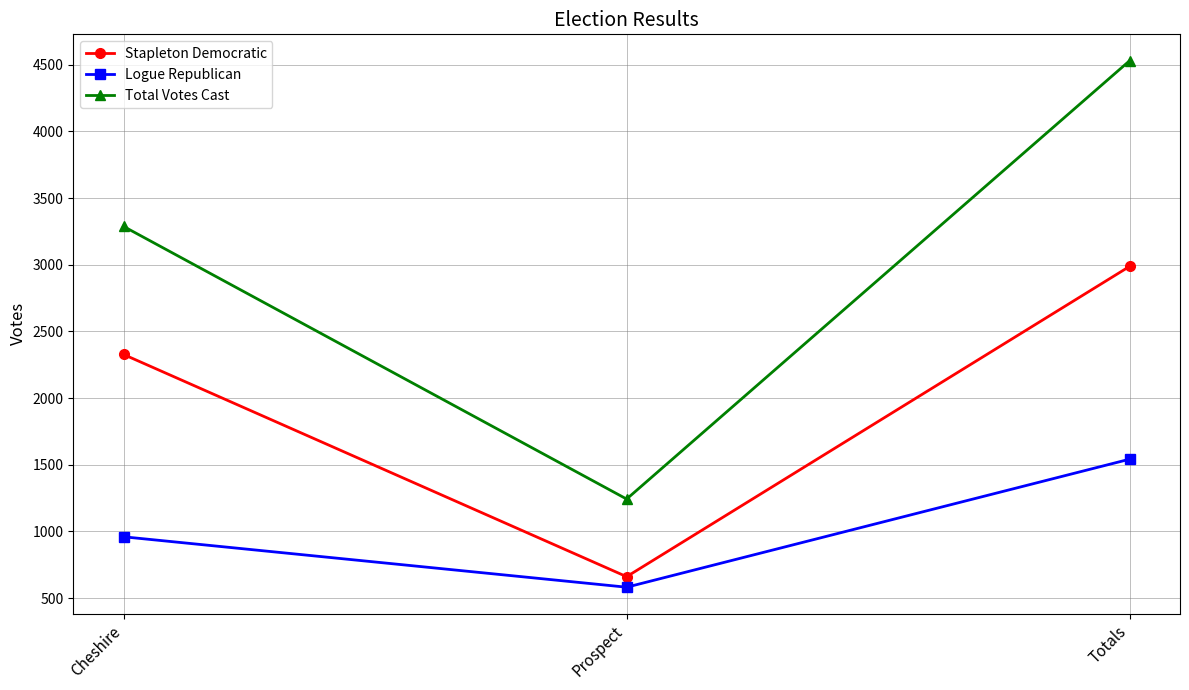

What position from the left is Prospect?

2